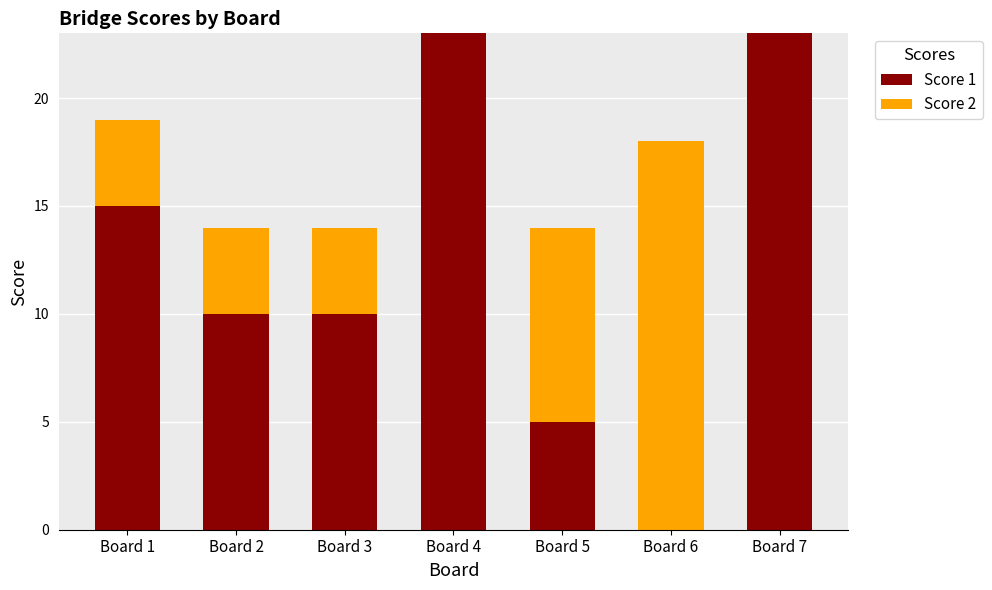

The value of Score 1 at Board 2 is 10. True or false?

True